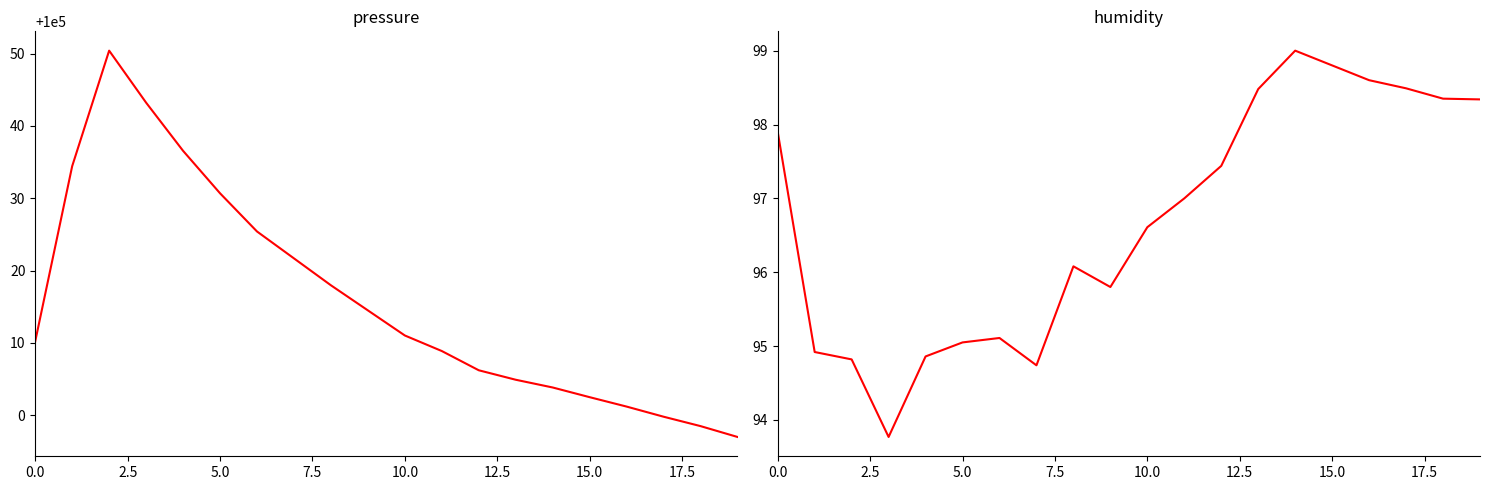

What is the total value across all series at 5.0?

100125.7